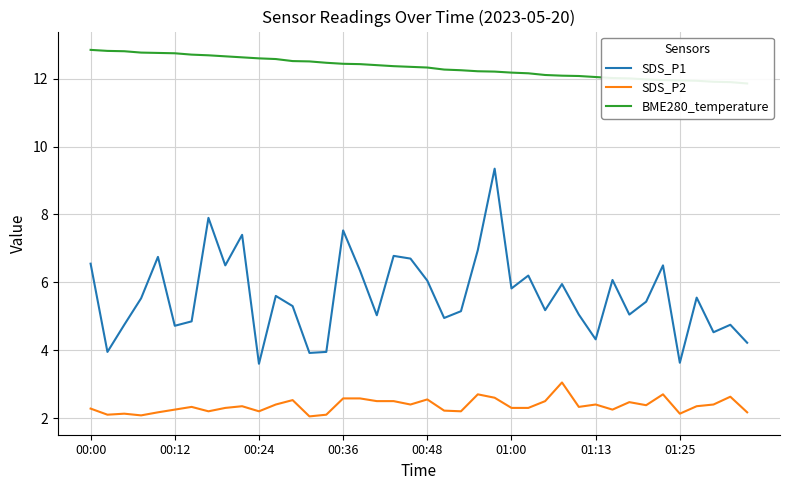

True or false: SDS_P1 and SDS_P2 intersect in this chart.

False